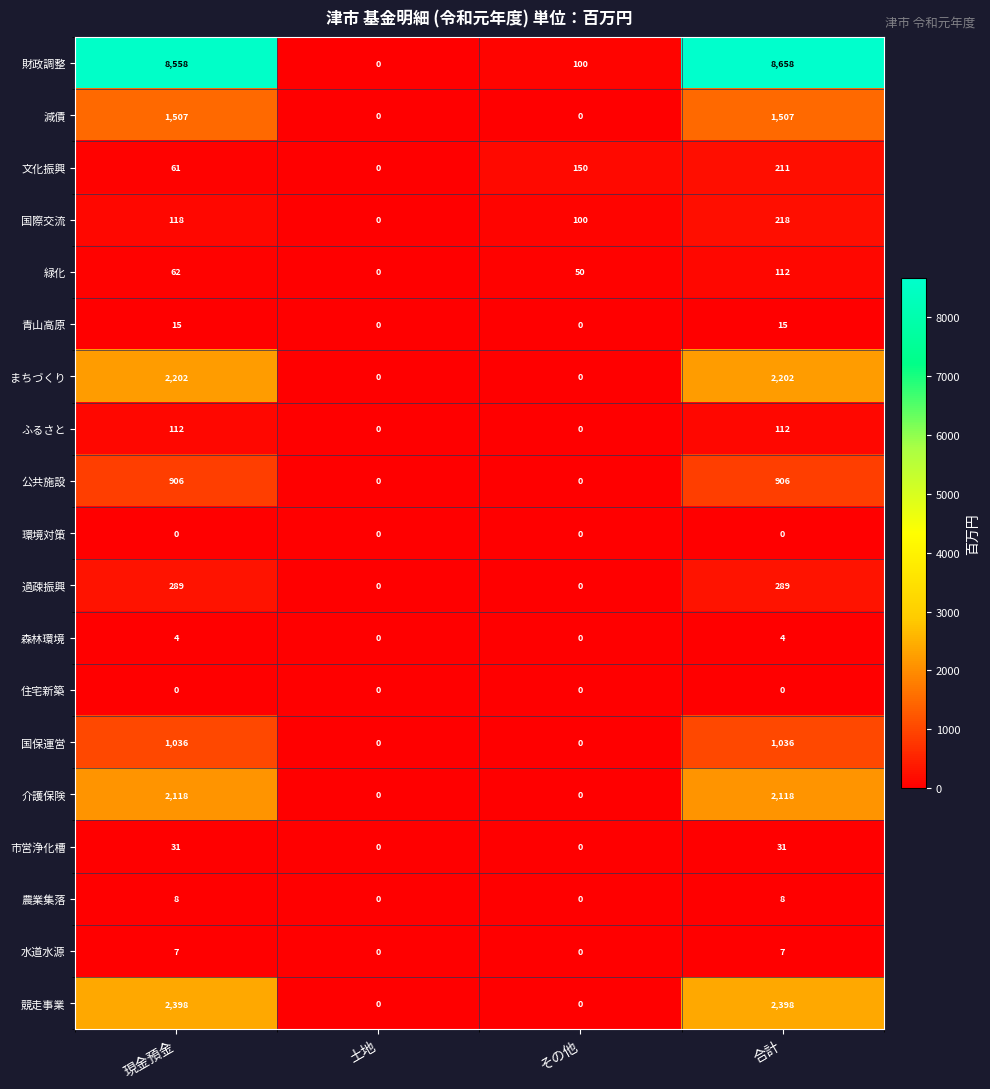

At how many categories does at least one series exceed 2480?

2